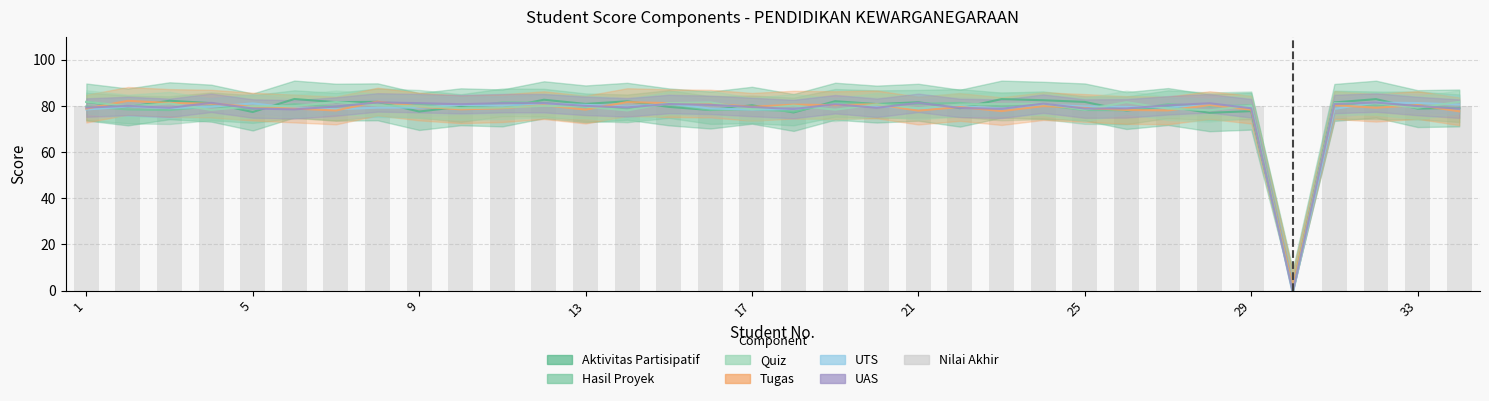

What is the average value?

78